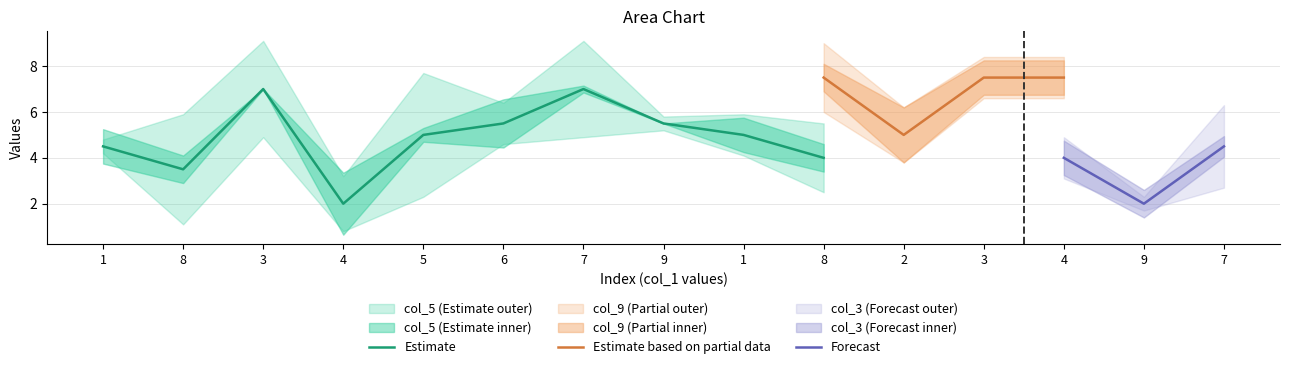

In col_2, how many points are lower than both neighbors (excluding endpoints)?

4